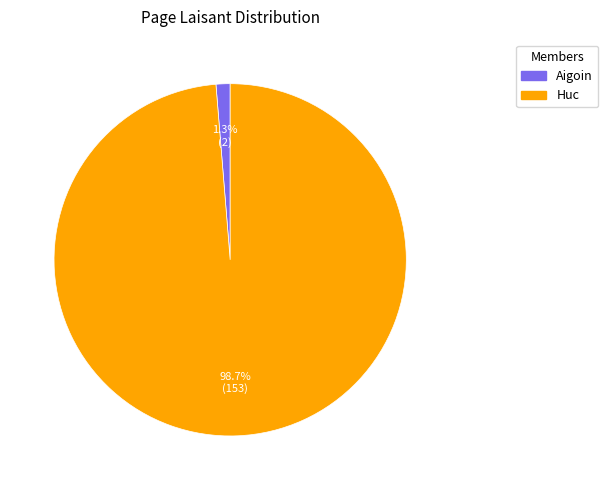

Rank the categories by value from lowest to highest.

Aigoin, Huc